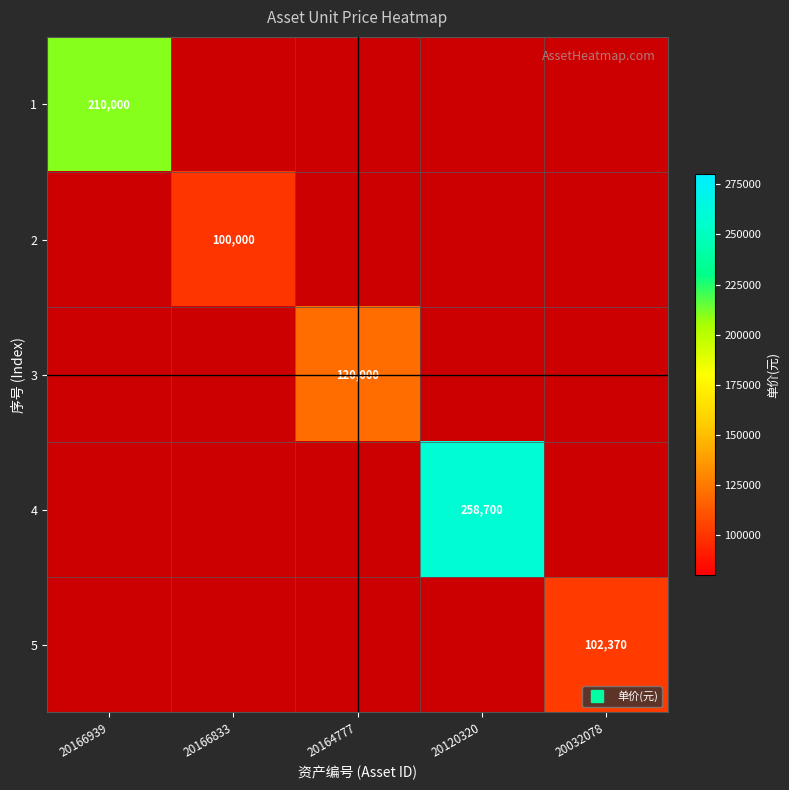

Between 20032078 and 20166939, which is larger?

20166939